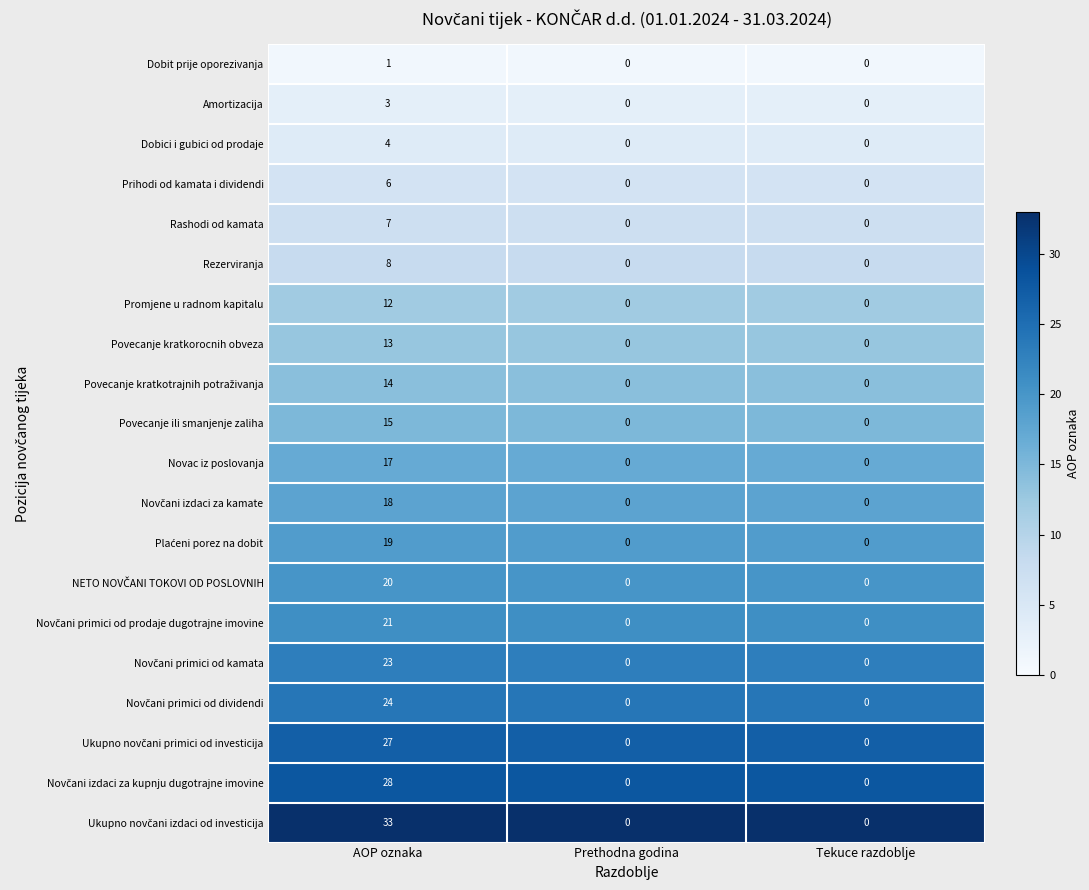

What is the difference between the maximum and minimum values in the Rashodi od kamata series?

7